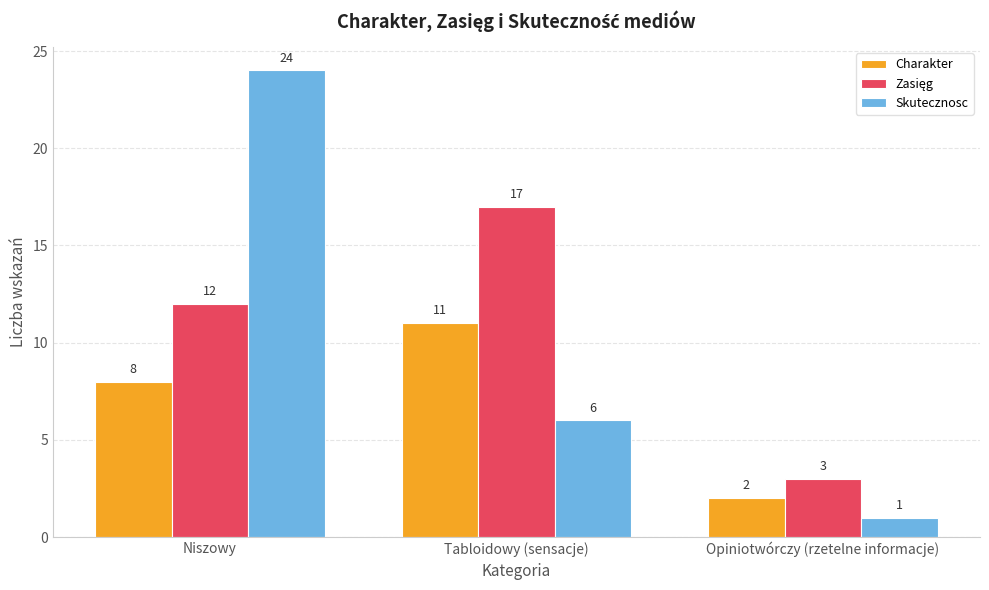

How many groups of bars are there?

3